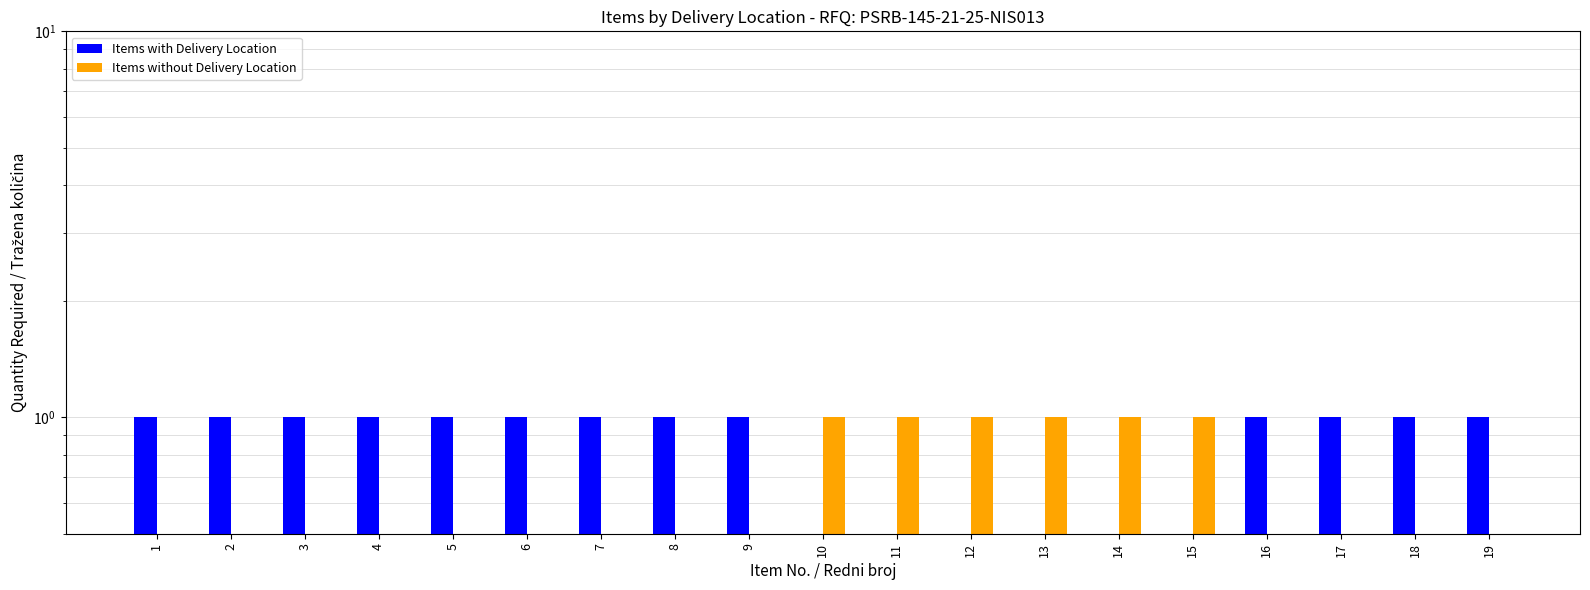

Which category has the lowest value in the Items without Delivery Location series?

1